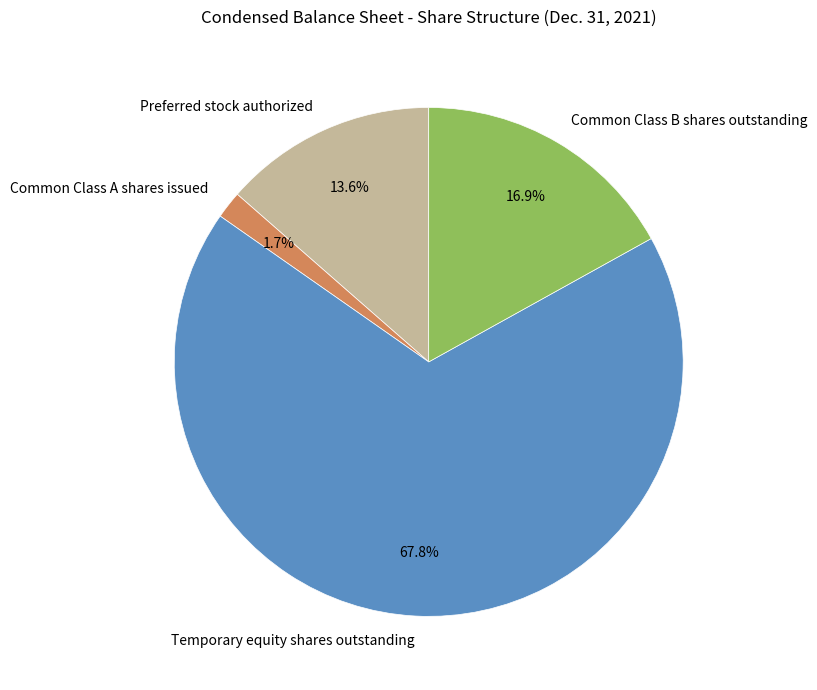

Does any single category account for the majority?

Yes